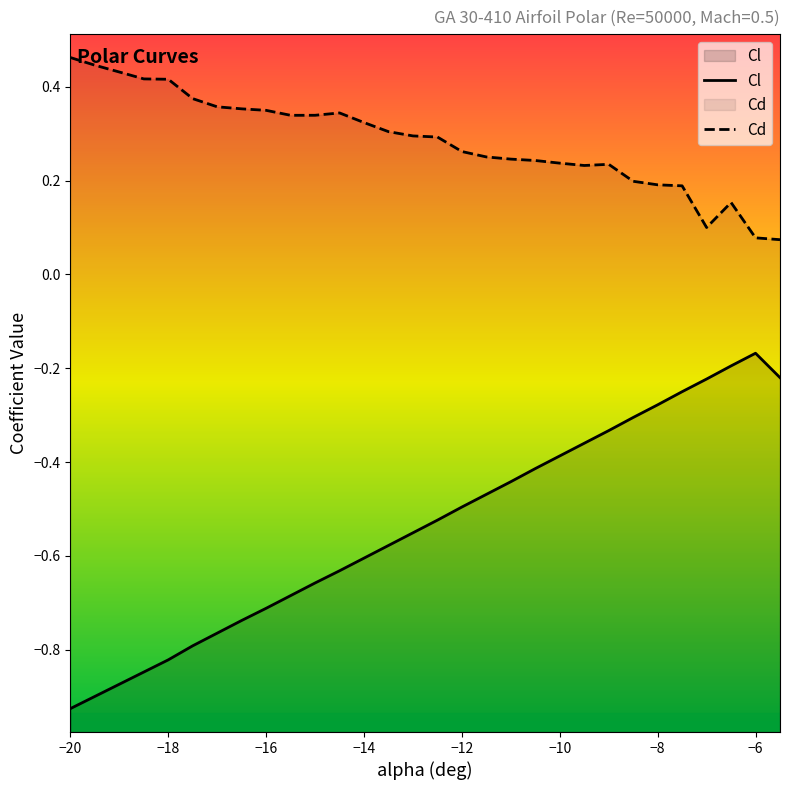

True or false: Cd and Cl cross at least once.

False